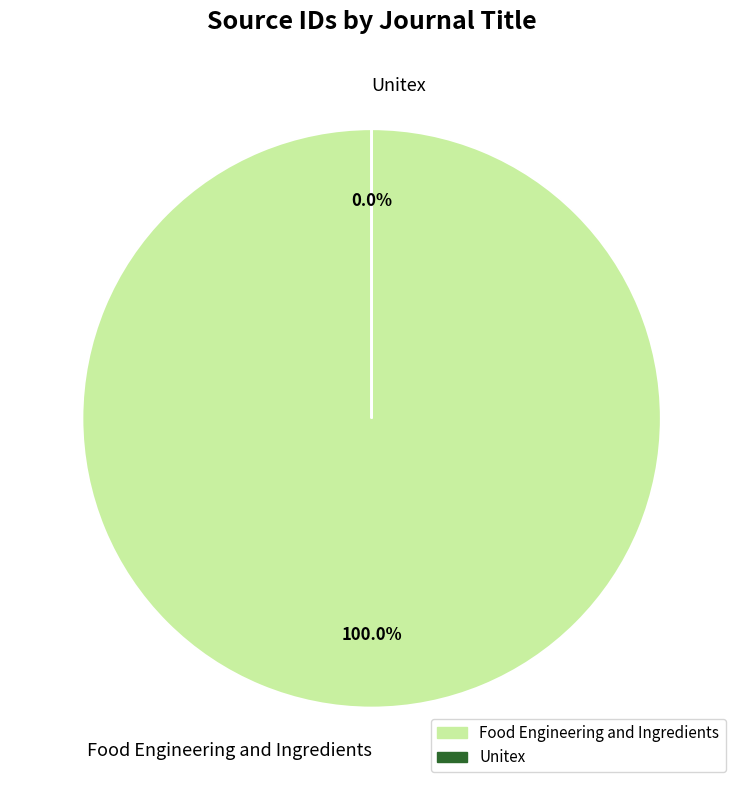

Is there any slice that represents more than half of the pie?

Yes